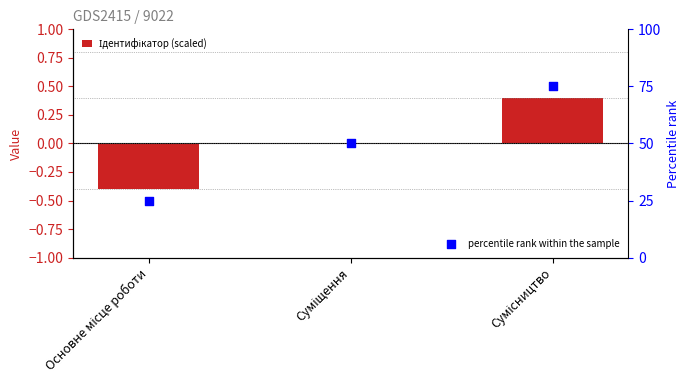

At how many categories does at least one series exceed 59?

1